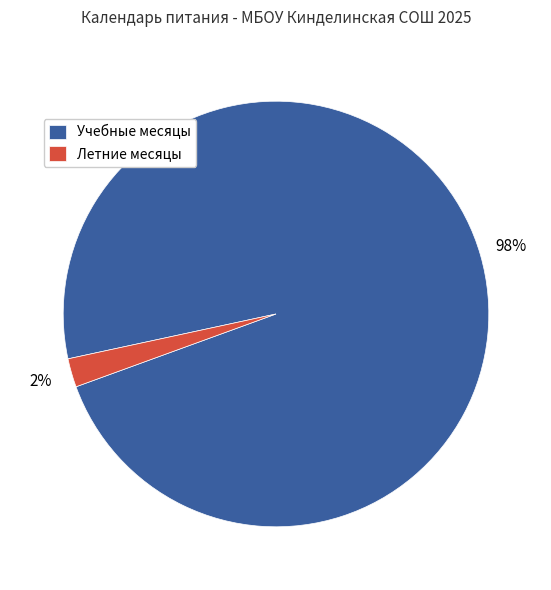

Rank the categories by value from lowest to highest.

Летние месяцы, Учебные месяцы